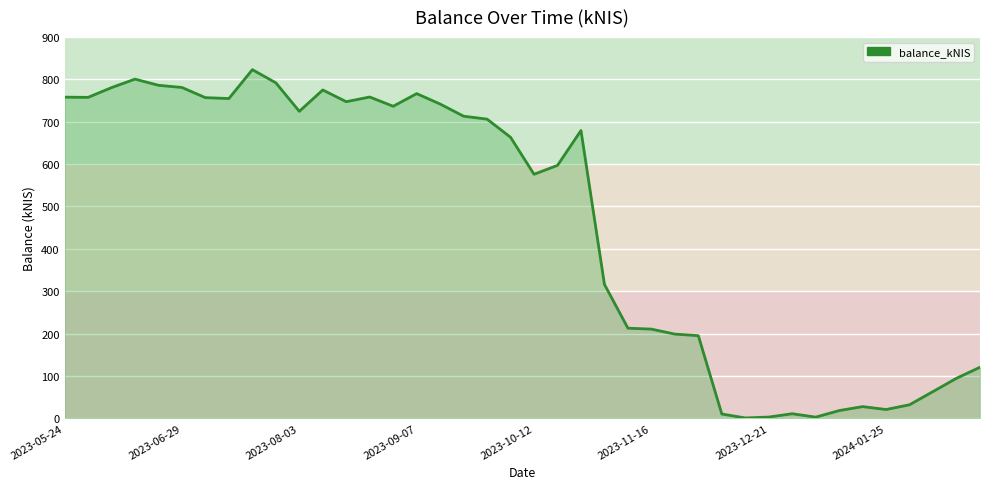

What is the maximum value shown in the chart?

823.1